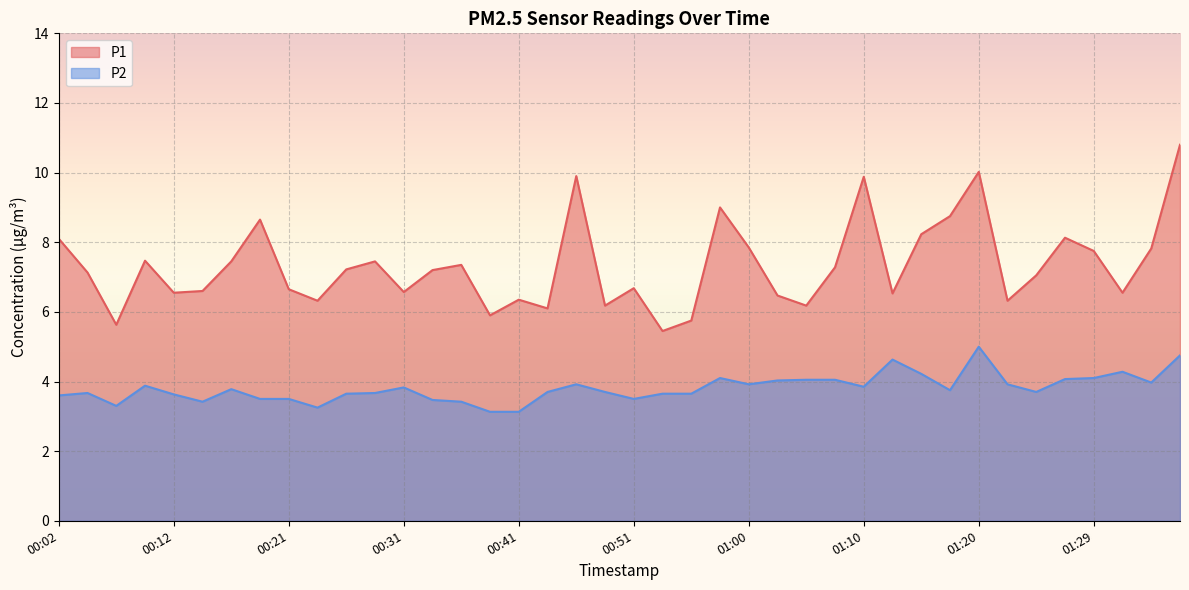

At which category is the sum across all series the highest?

01:37